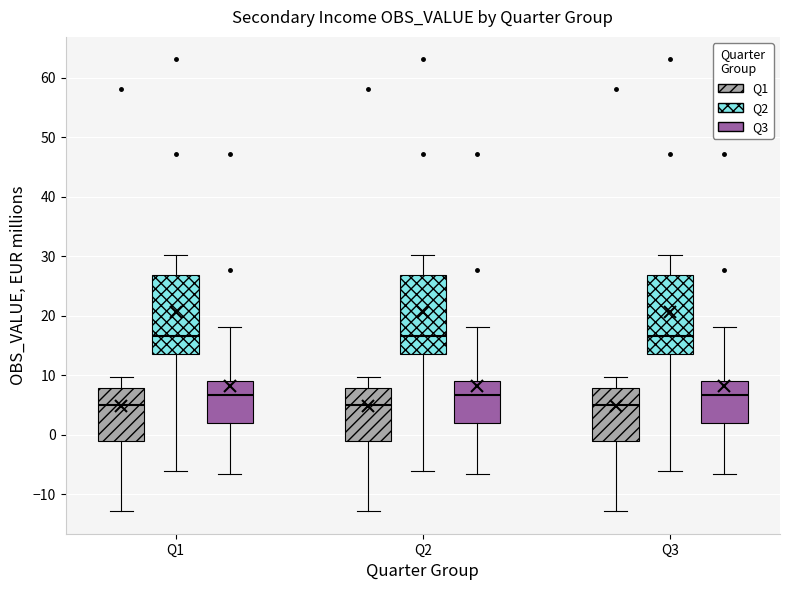

Where does the upper whisker of the box for Q1 (Q2) end on the y-axis? The values are not printed on the chart, so give them approximately, as read against the axis.

30